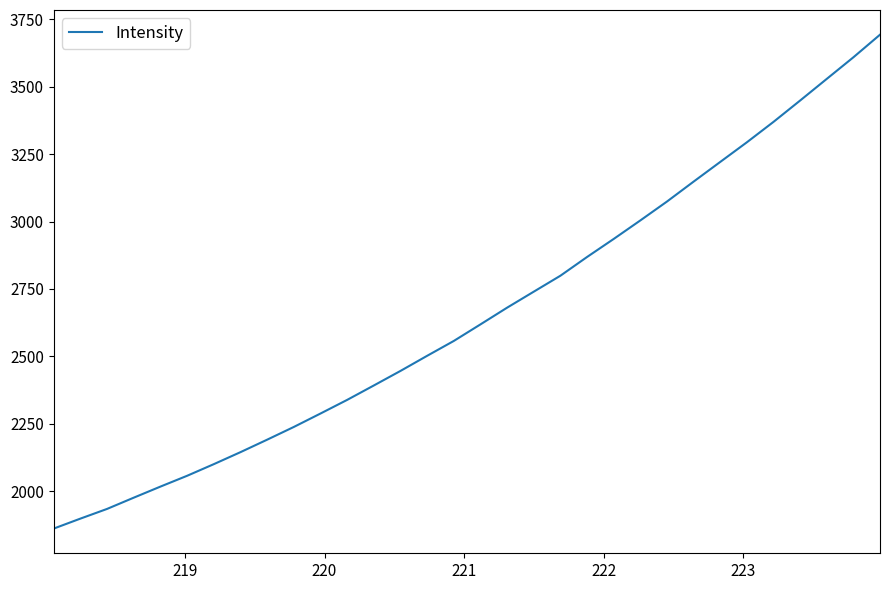

What is the difference between the maximum and minimum values?

1832.0